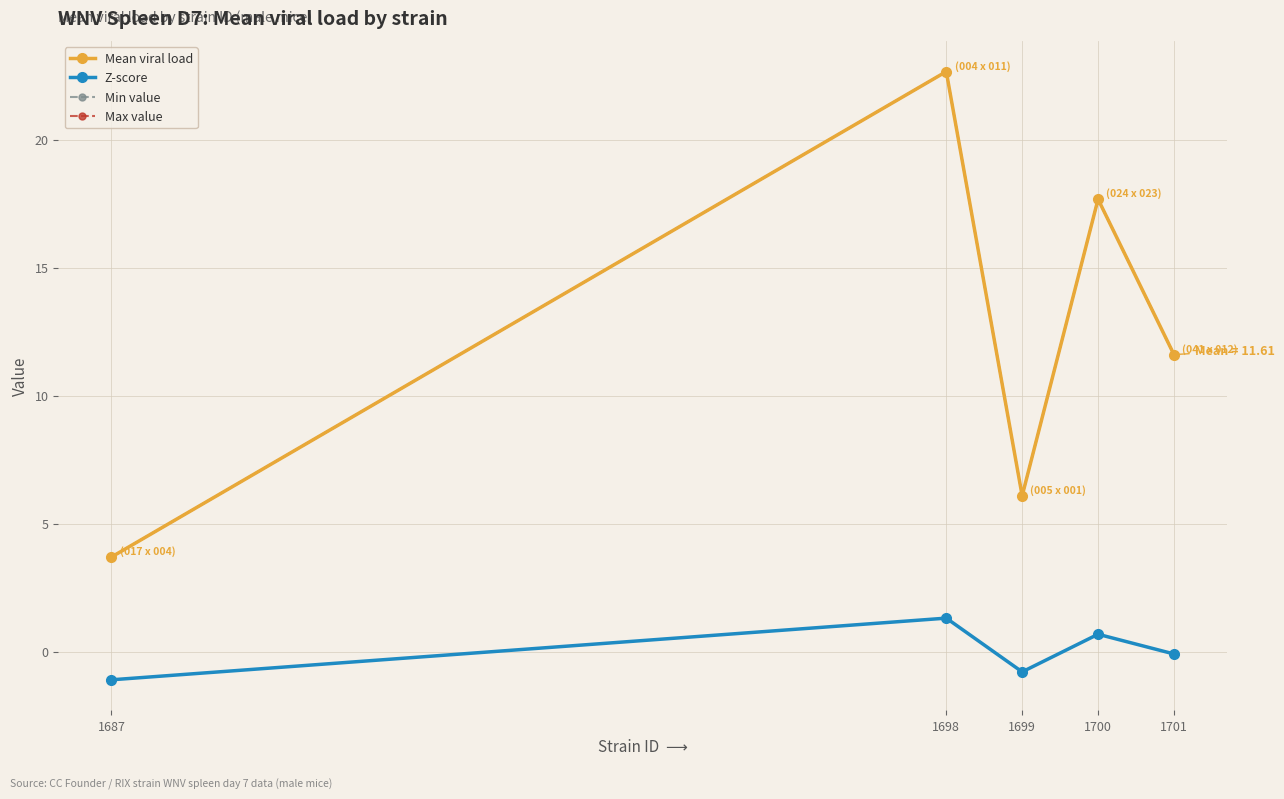

List the labels in order of Min value value, largest first.

1698, 1700, 1701, 1699, 1687